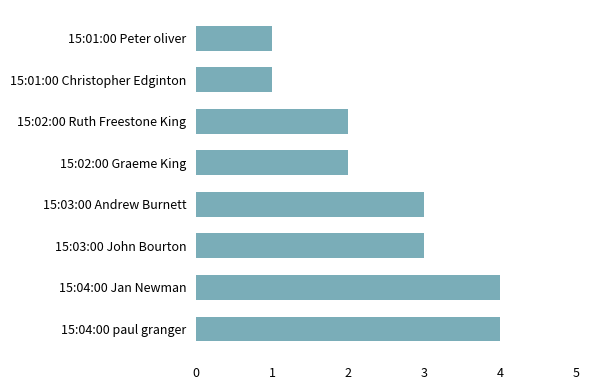

How many data points are less than 3?

4